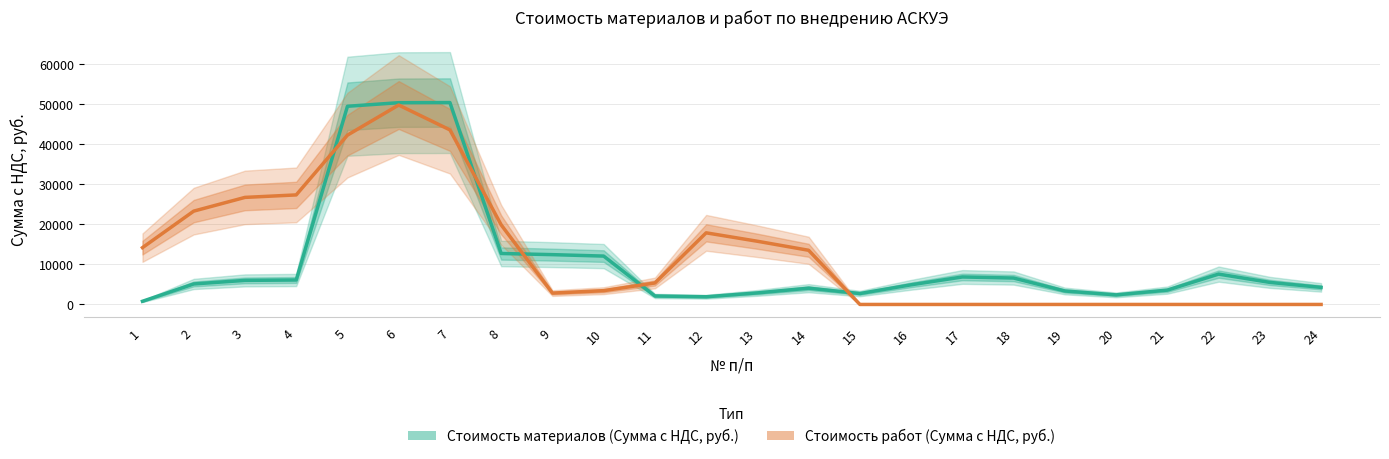

What is the sum of all Стоимость материалов (Сумма с НДС, руб.) values?

263788.1